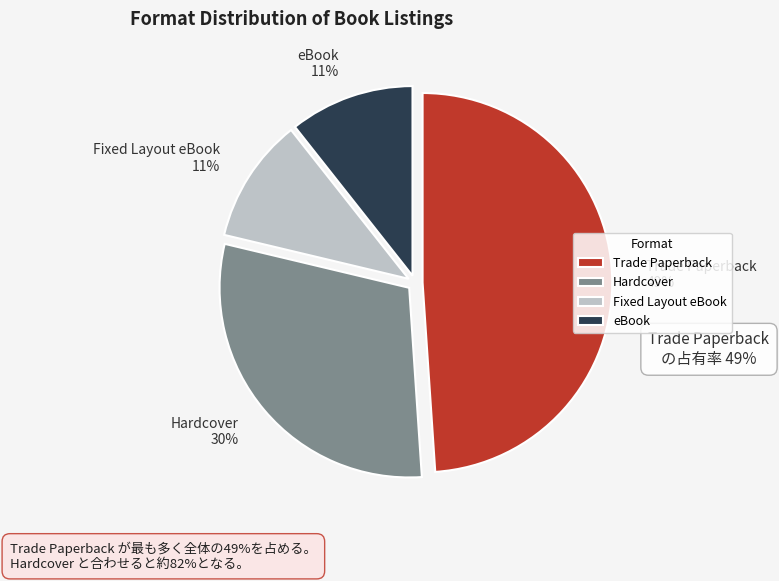

Approximately how many times larger is the value at eBook compared to Hardcover?

0.4